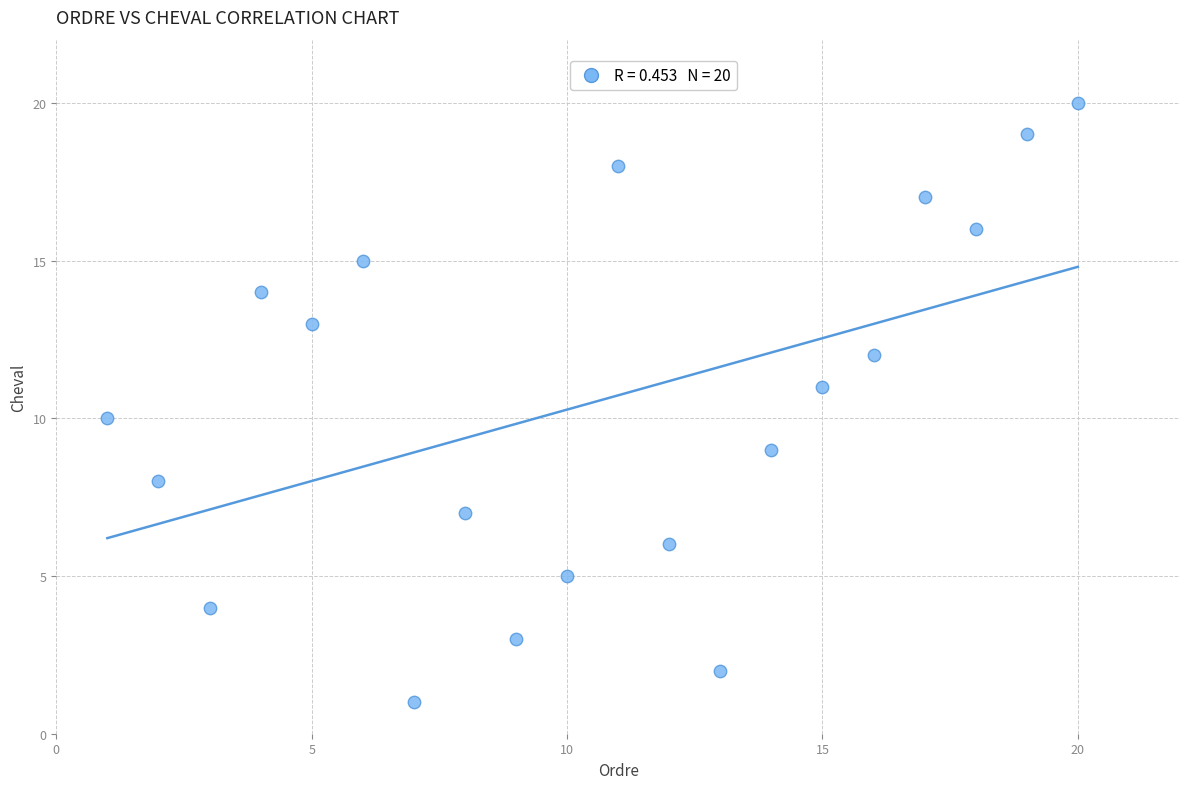

What is the range of X values (max minus min)?

19